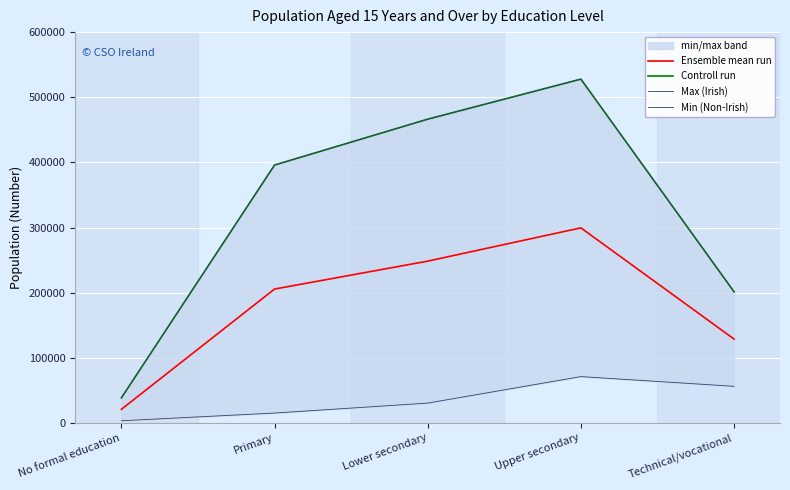

Where is the first local maximum for Max (Irish)?

Upper secondary